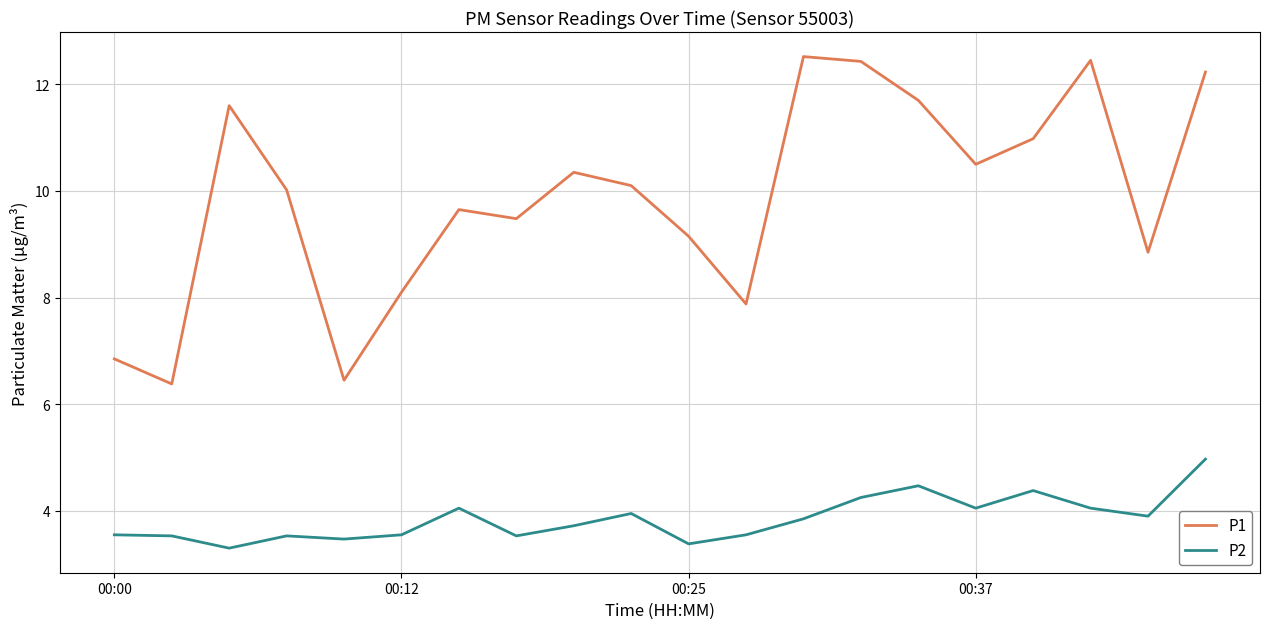

Is this an area chart (filled region under the line)?

No